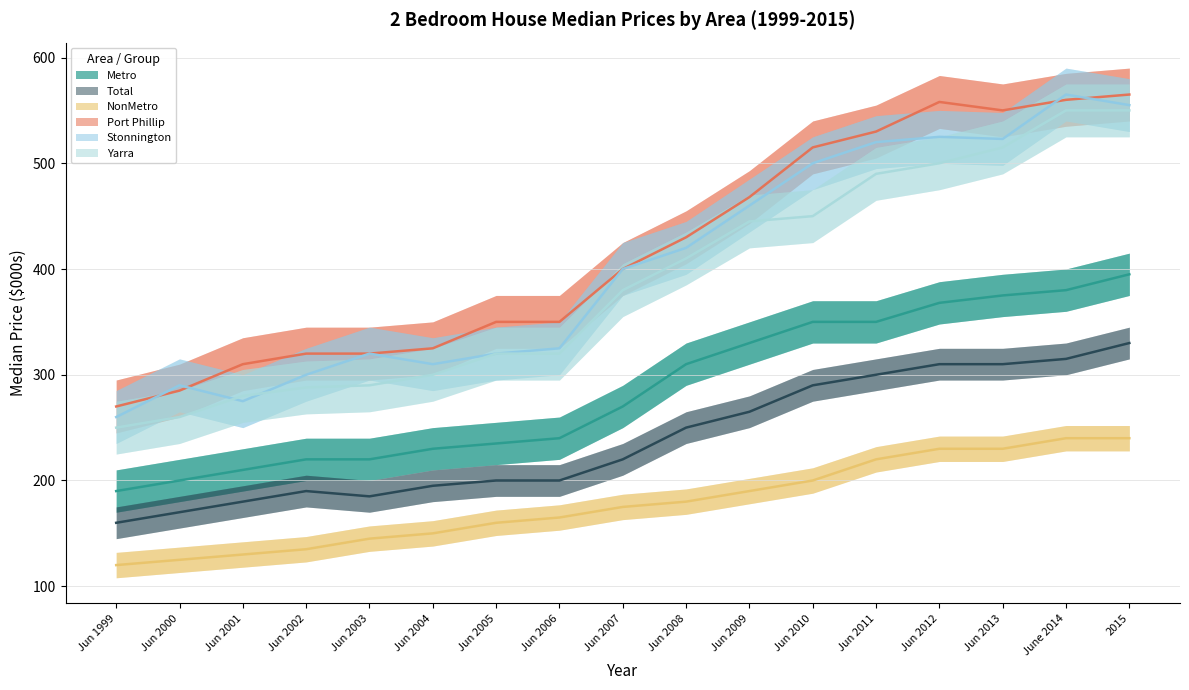

What are all the series names shown in the legend?

Metro, Total, NonMetro, Port Phillip, Stonnington, Yarra